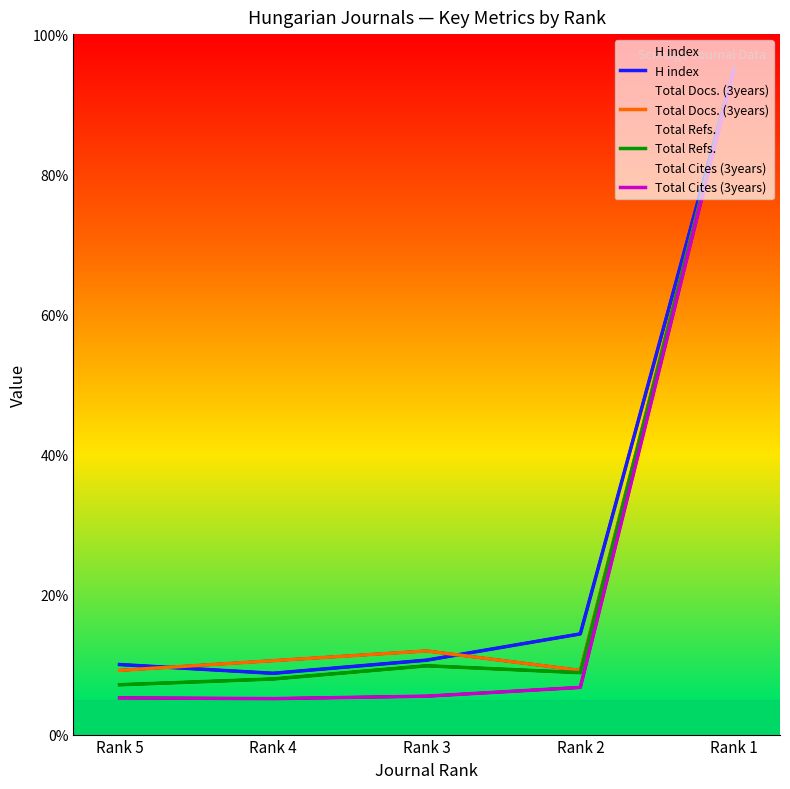

In Total Cites (3years), how many points are lower than both neighbors (excluding endpoints)?

1